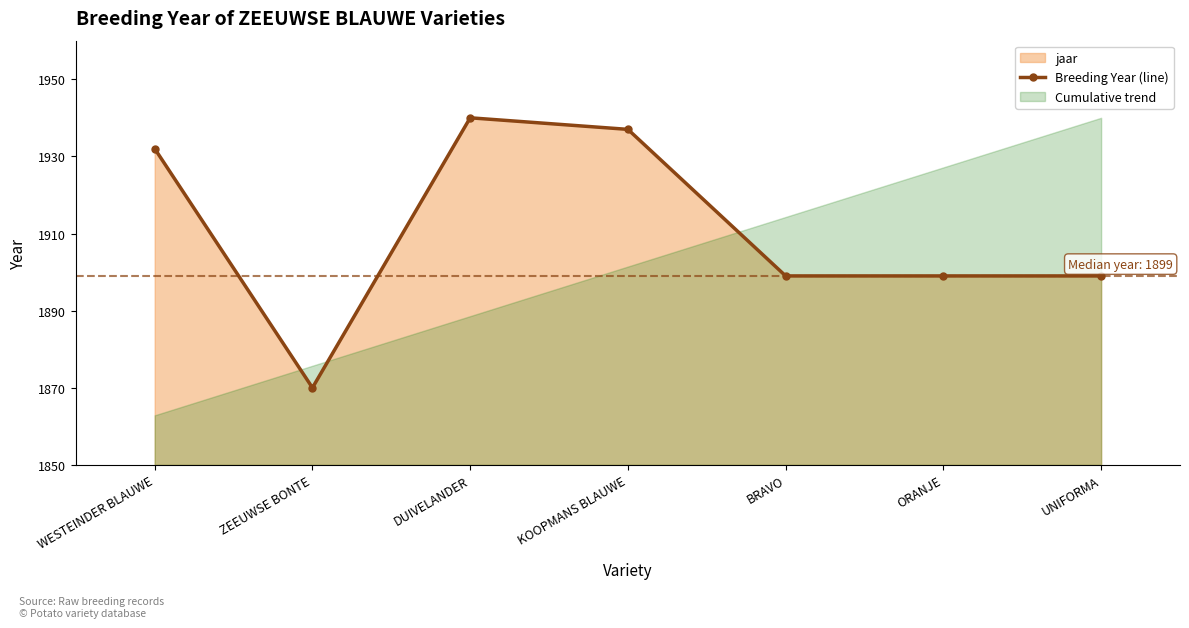

Approximately how many times larger is the value at BRAVO compared to ZEEUWSE BONTE?

1.0